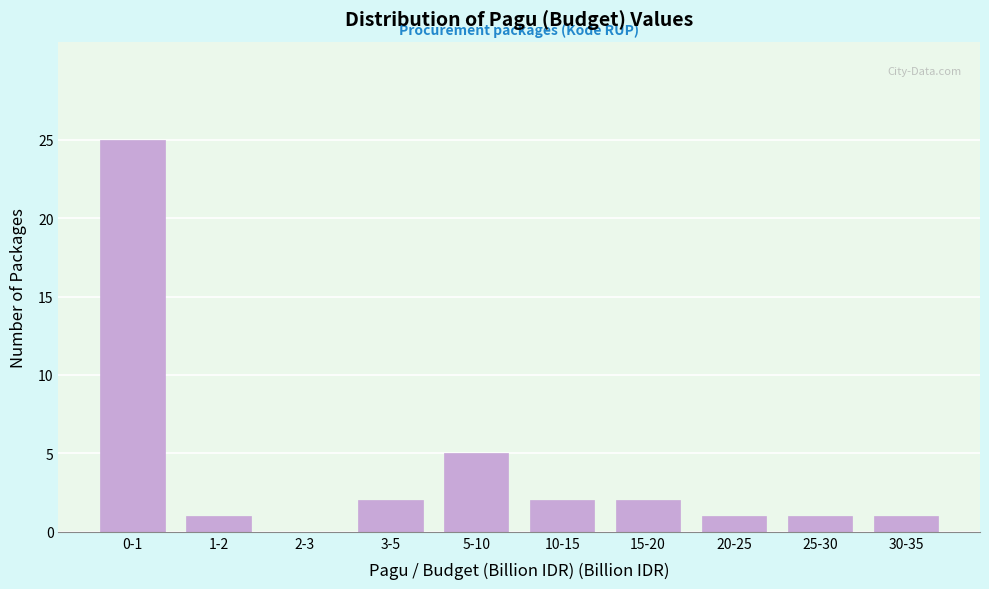

Reading right to left, what are all the values shown in this chart?

30-35=1	25-30=1	20-25=1	15-20=2	10-15=2	5-10=5	3-5=2	2-3=0	1-2=1	0-1=25